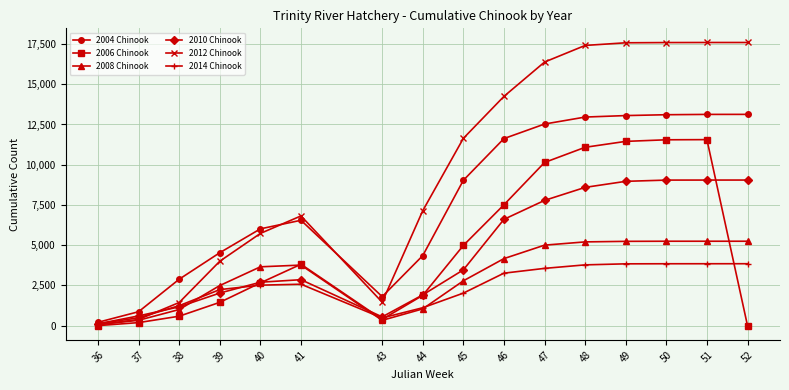

Is the value of 2010 Chinook at 52 greater than the value of 2008 Chinook at 39?

Yes